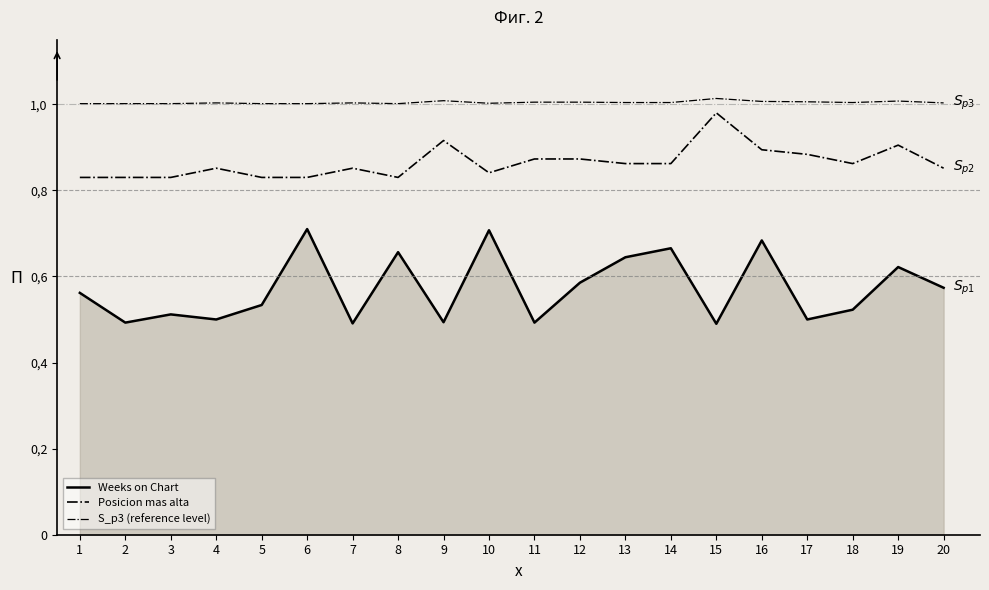

Is this an area chart (filled region under the line)?

Yes